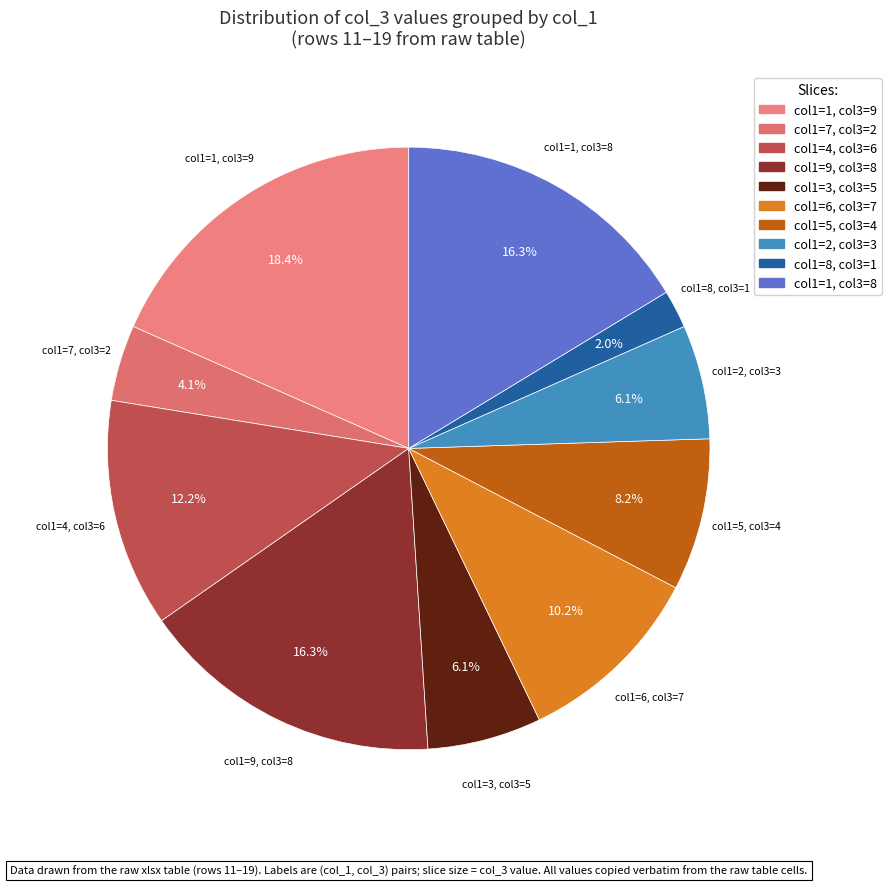

How many slices are in this pie chart?

10